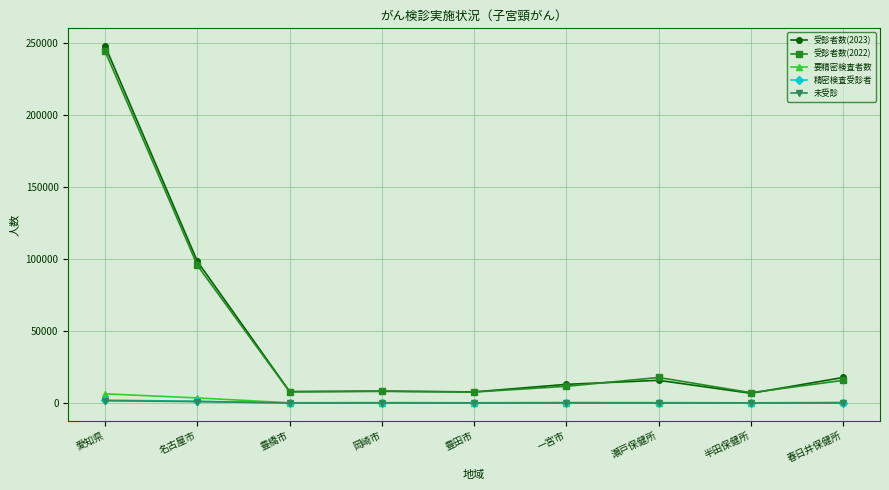

Is the value of 受診者数(2022) at 瀬戸保健所 greater than the value of 未受診 at 愛知県?

Yes